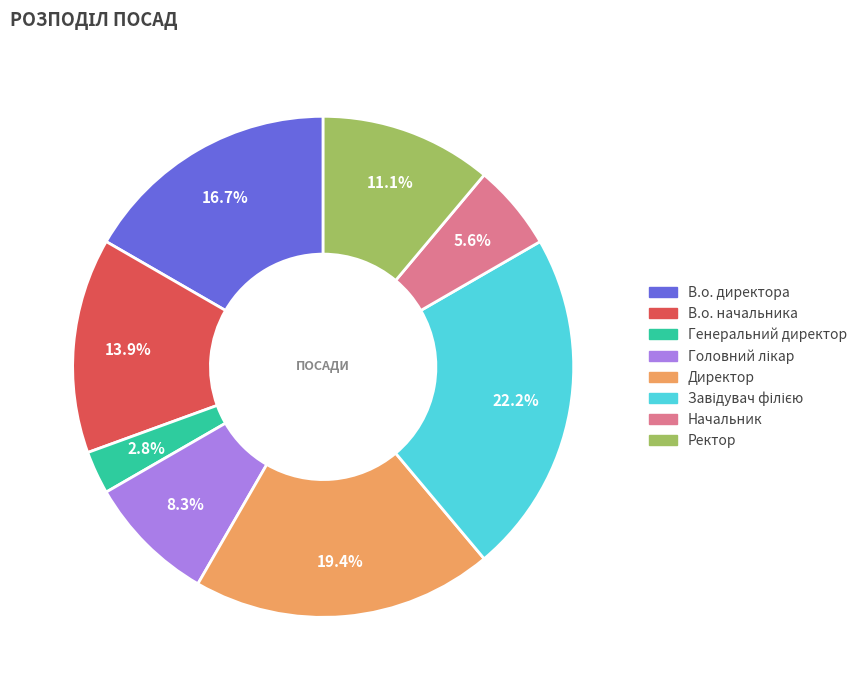

Combined, do Директор and В.о. начальника account for over 50%?

No